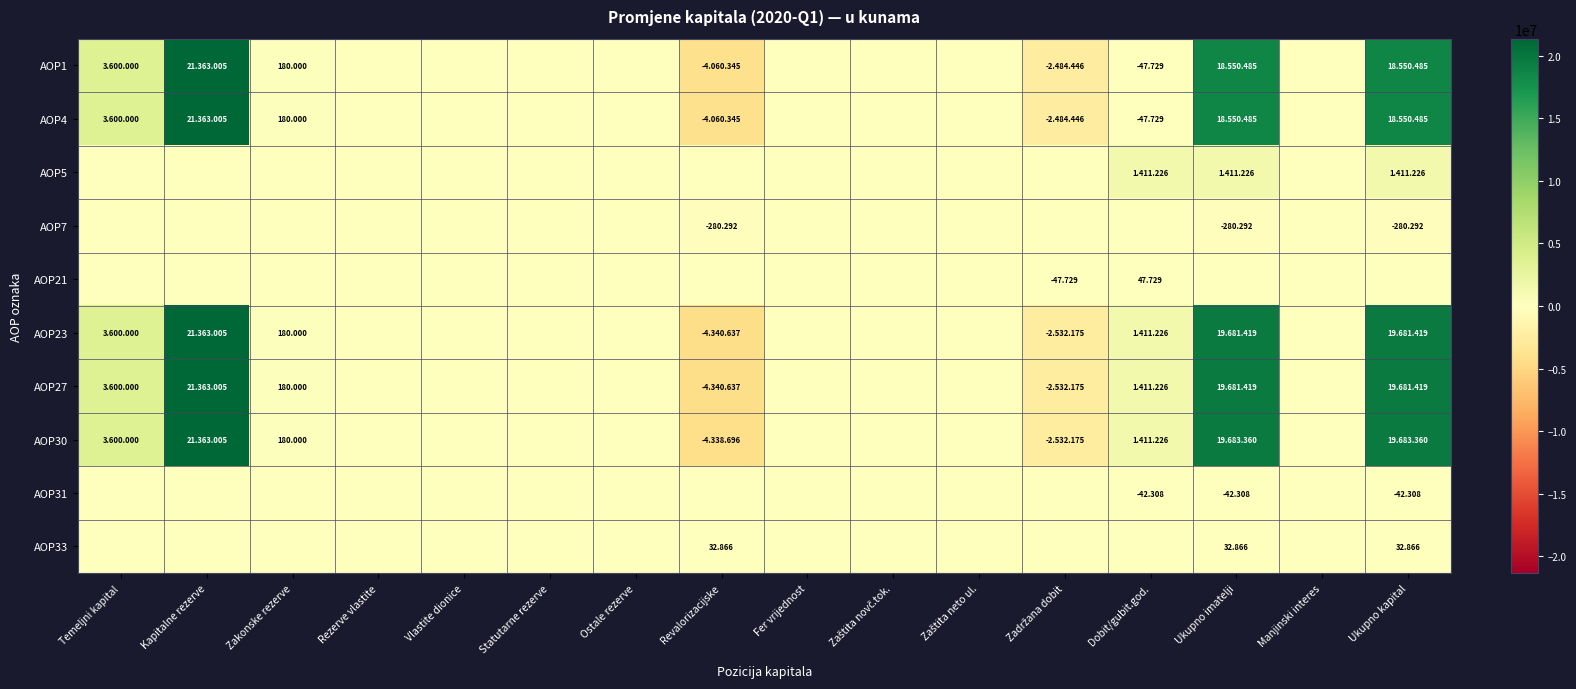

At which label does AOP1 reach its minimum?

Revalorizacijske